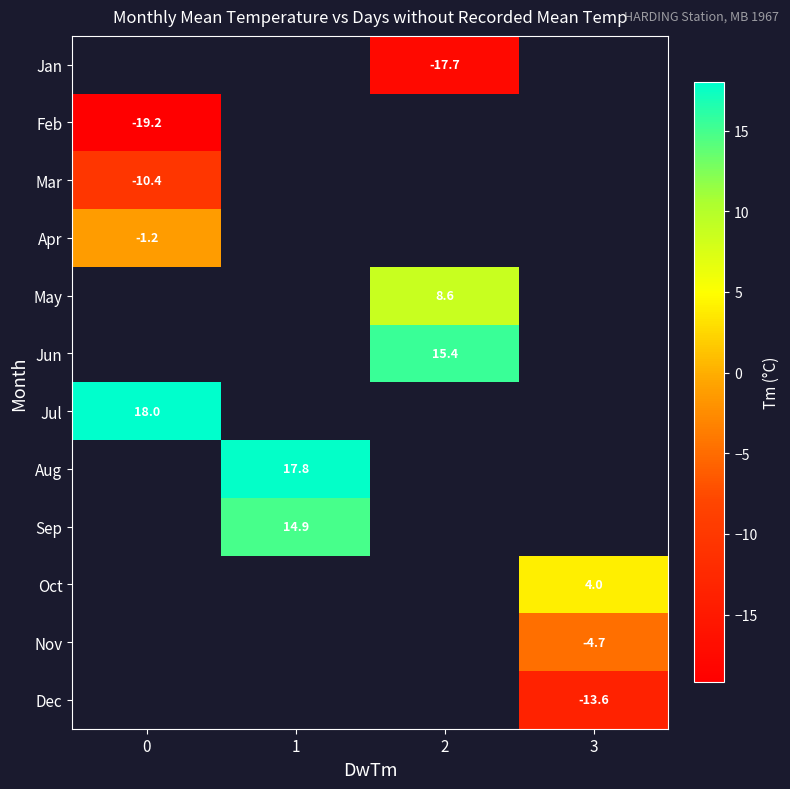

The value of Dec at 3 is -18.2. True or false?

False